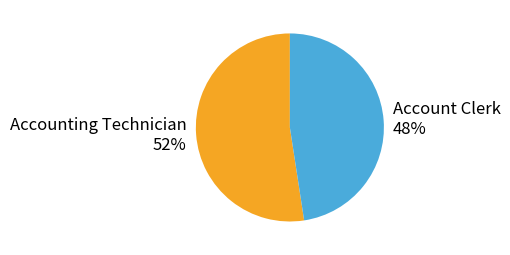

To the nearest percent, what percentage of the pie is Account Clerk?

48%